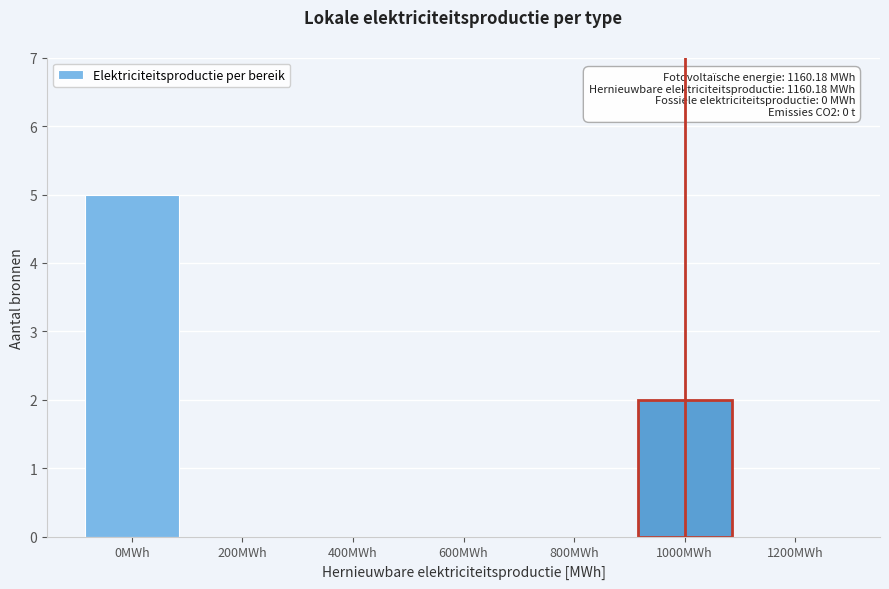

Reading left to right, transcribe all the data shown in this chart.

0MWh=5	200MWh=0	400MWh=0	600MWh=0	800MWh=0	1000MWh=2	1200MWh=0